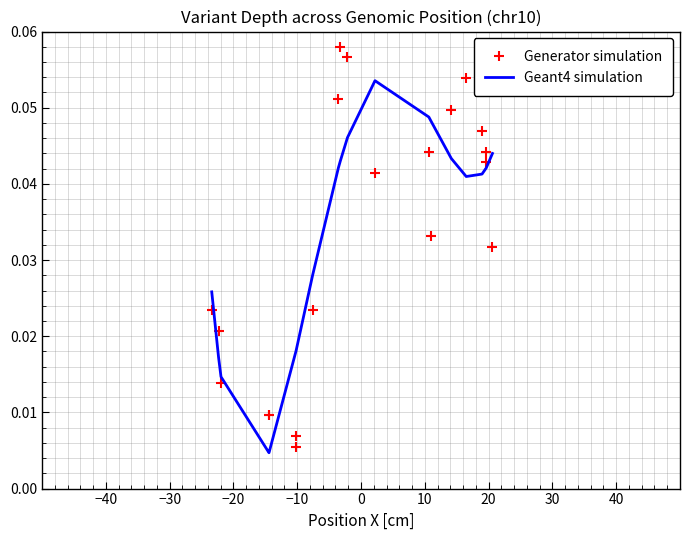

Which series has the largest range (max minus min)?

Generator simulation